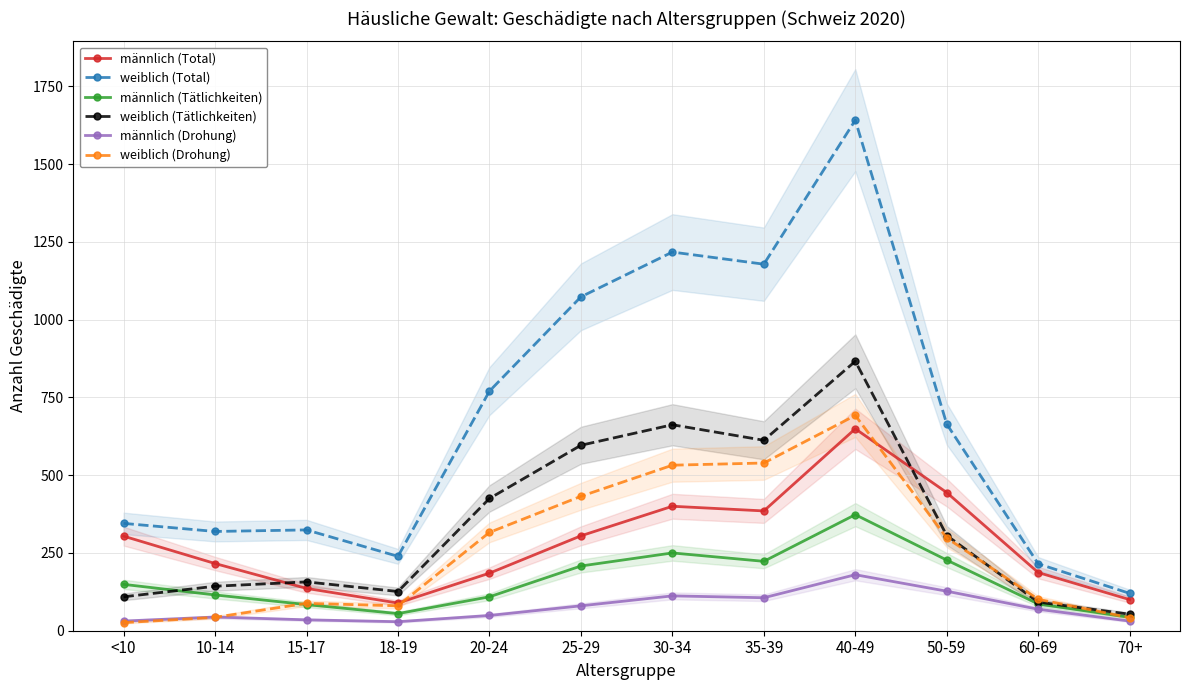

Reading left to right, what are all the values shown in this chart?

männlich (Total): 304	216	136	89	185	305	400	385	649	444	187	100
weiblich (Total): 345	319	324	239	770	1073	1217	1178	1641	664	215	120
männlich (Tätlichkeiten): 149	115	84	55	109	208	250	223	373	227	86	43
weiblich (Tätlichkeiten): 109	143	157	126	425	596	662	612	866	306	92	53
männlich (Drohung): 31	44	35	29	49	80	112	106	180	127	69	31
weiblich (Drohung): 26	43	88	80	316	432	532	539	692	298	101	42